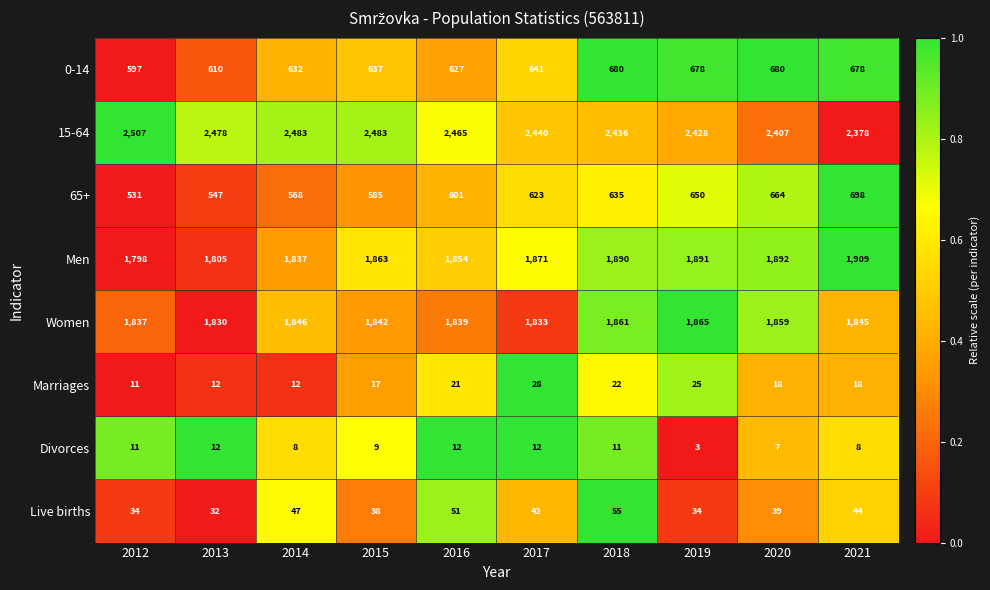

At how many categories does at least one series exceed 298?

10